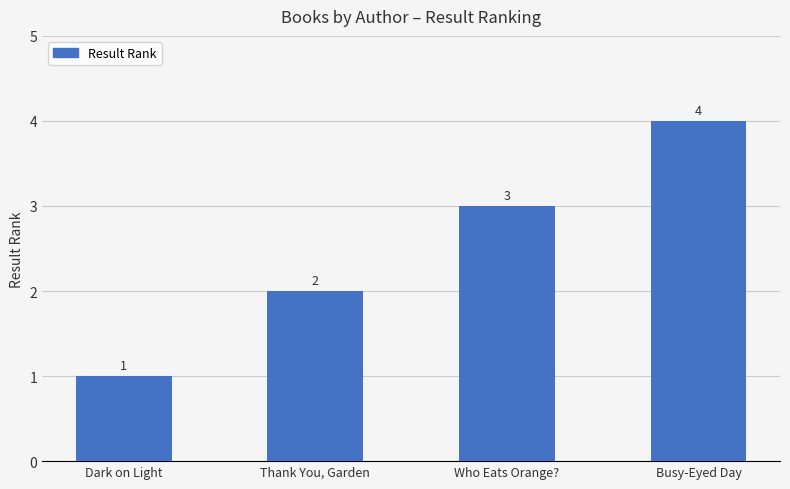

Rank the categories by value from highest to lowest.

Busy-Eyed Day, Who Eats Orange?, Thank You, Garden, Dark on Light